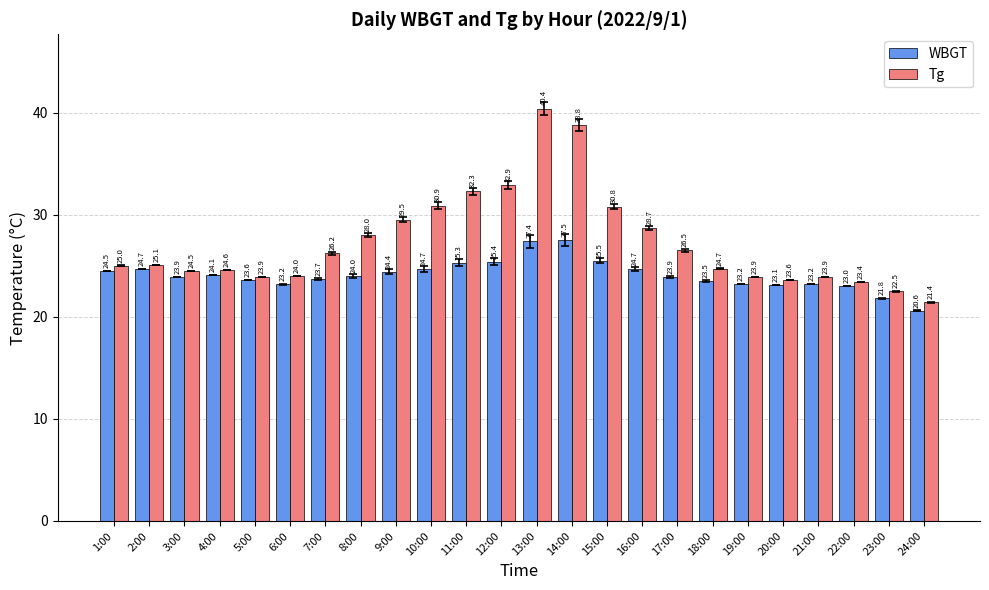

Rank the series at 5:00 from highest to lowest value.

Tg, WBGT